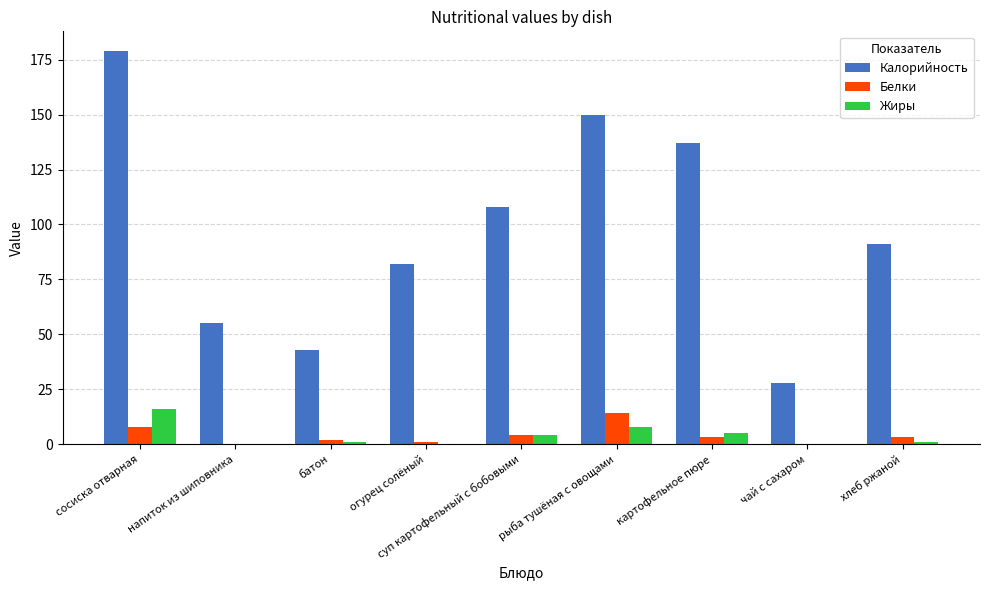

Reading left to right, what are all the values shown in this chart?

Калорийность: 179	55	43	82	108	150	137	28	91
Белки: 8	0	2	1	4	14	3	0	3
Жиры: 16	0	1	0	4	8	5	0	1